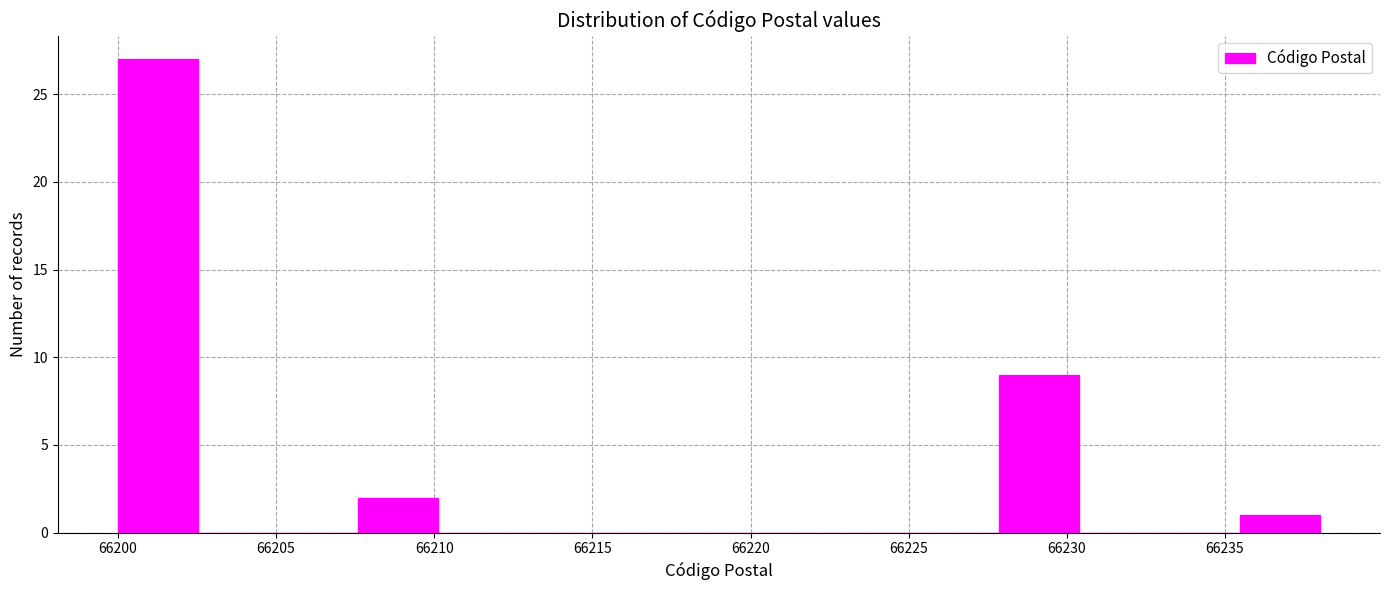

Reading left to right, transcribe this chart: for each bar, give the range it covers on the x-axis and its height. Neither the bar edges nor the heights are printed on the chart, so give them approximately, as read against the axes.

66200.0 to 66202.5: 27
66202.5 to 66205.0: 0
66205.0 to 66207.5: 0
66207.5 to 66210.0: 2
66210.0 to 66212.5: 0
66212.5 to 66215.0: 0
66215.0 to 66217.5: 0
66217.5 to 66220.5: 0
66220.5 to 66223.0: 0
66223.0 to 66225.5: 0
66225.5 to 66228.0: 0
66228.0 to 66230.5: 9
66230.5 to 66233.0: 0
66233.0 to 66235.5: 0
66235.5 to 66238.0: 1